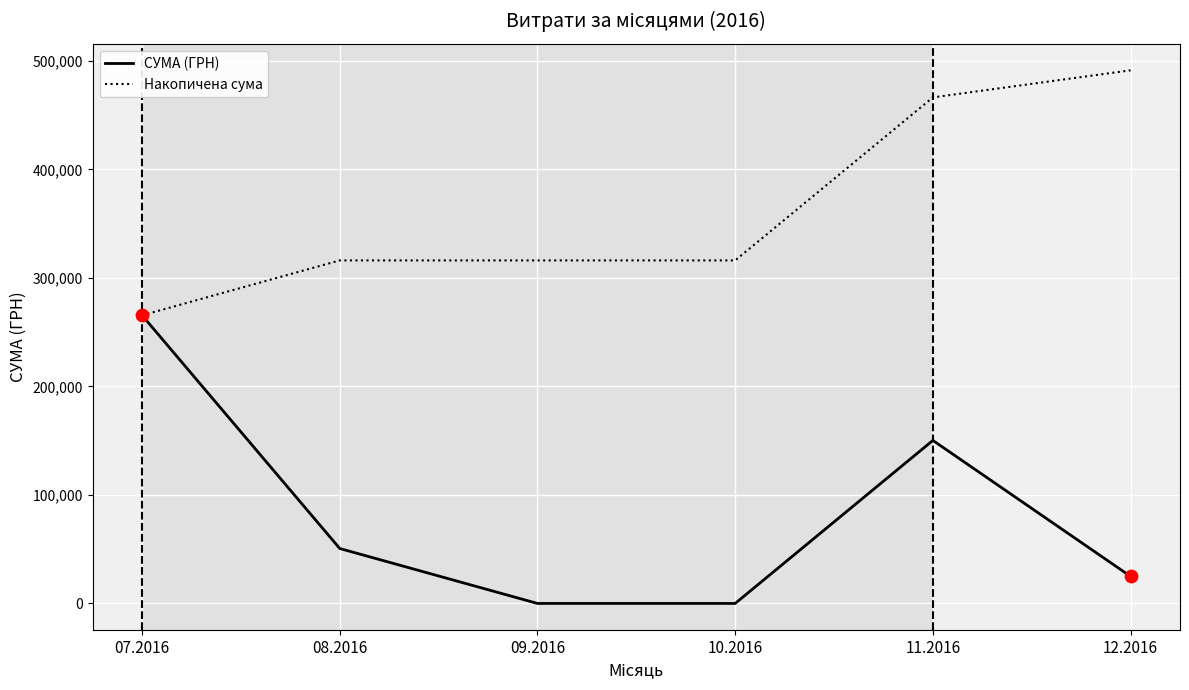

At how many categories does at least one series exceed 270531?

5